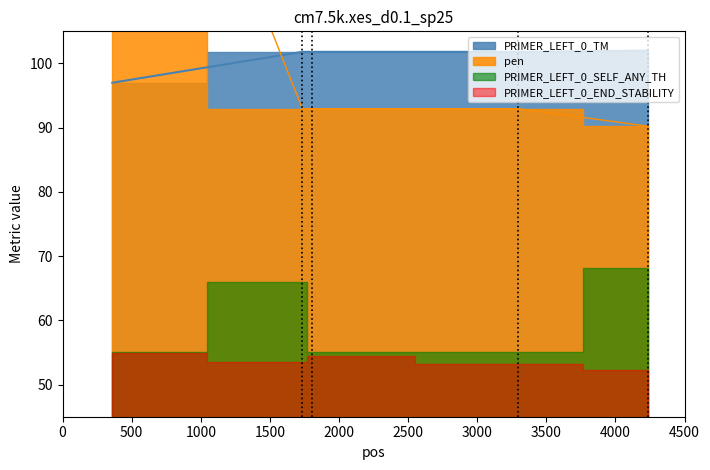

How many times do pen and PRIMER_LEFT_0_TM cross each other?

1